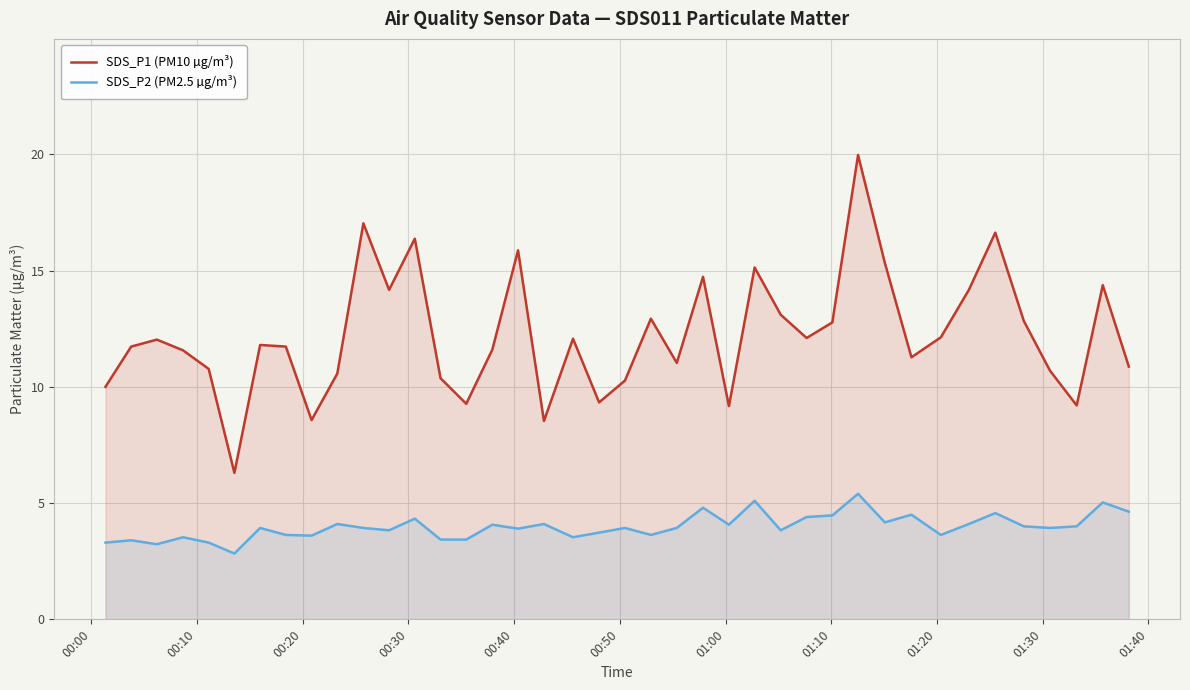

Rank the series by their average value, from lowest to highest.

SDS_P2 (PM2.5 µg/m³), SDS_P1 (PM10 µg/m³)